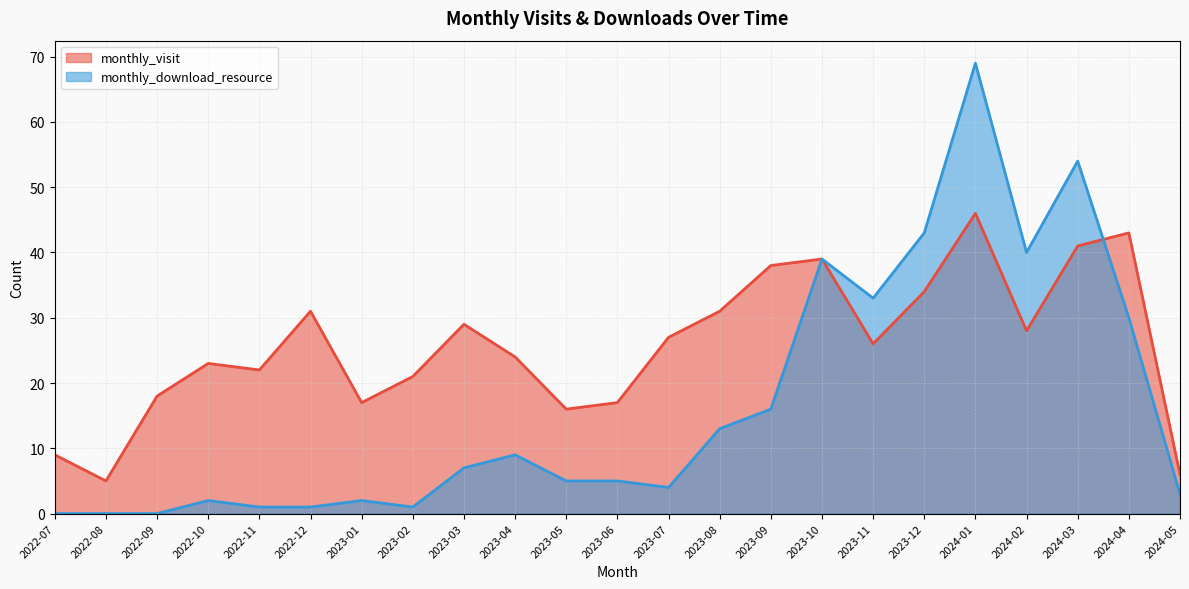

Where do monthly_download_resource and monthly_visit first cross each other?

2024-03 and 2024-04